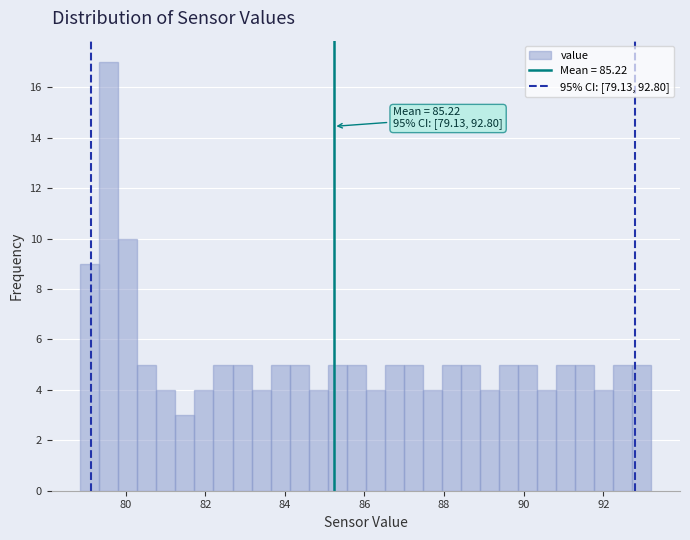

Around what value on the x-axis is the tallest bar? Give the approximate position of its centre, as read against the axis.

79.6